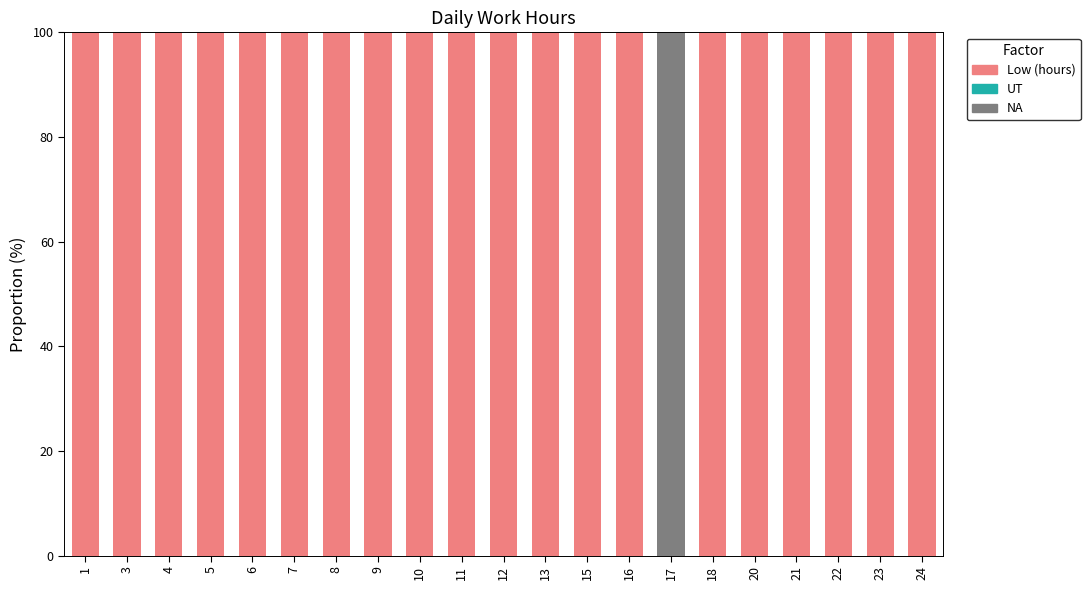

Which series has the widest spread of values?

Low